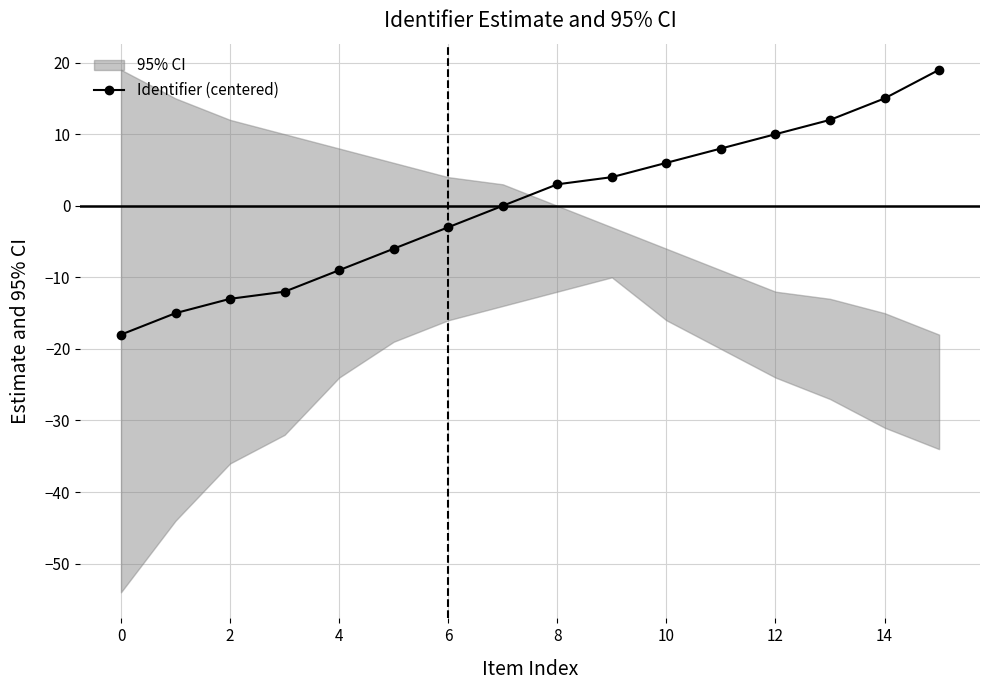

What is the label of the 8th point from the right?

8